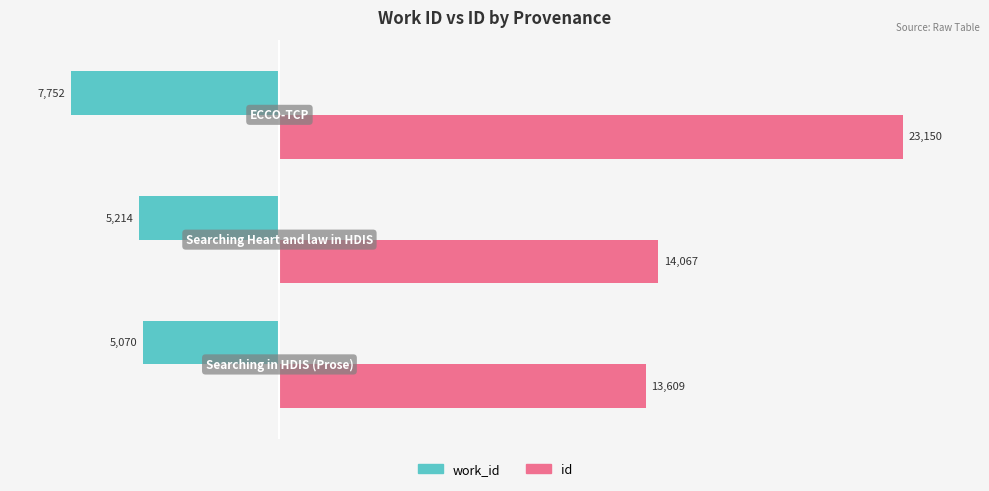

At how many categories does at least one series exceed 9073?

3